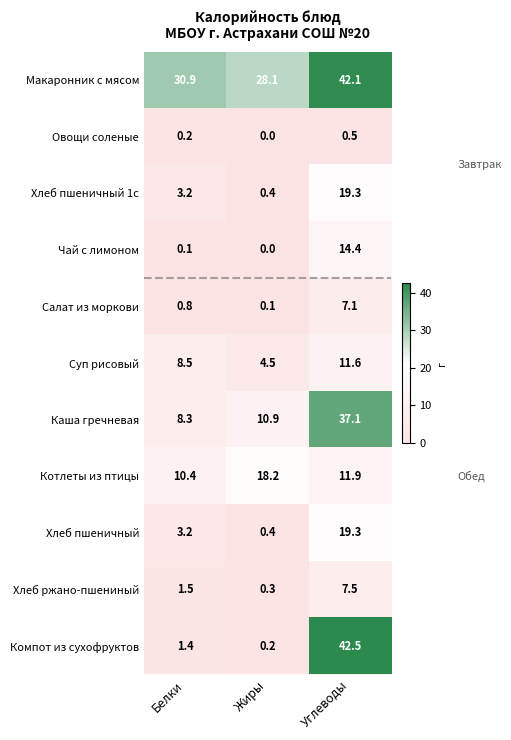

What is the sum of all Макаронник с мясом values?

101.1